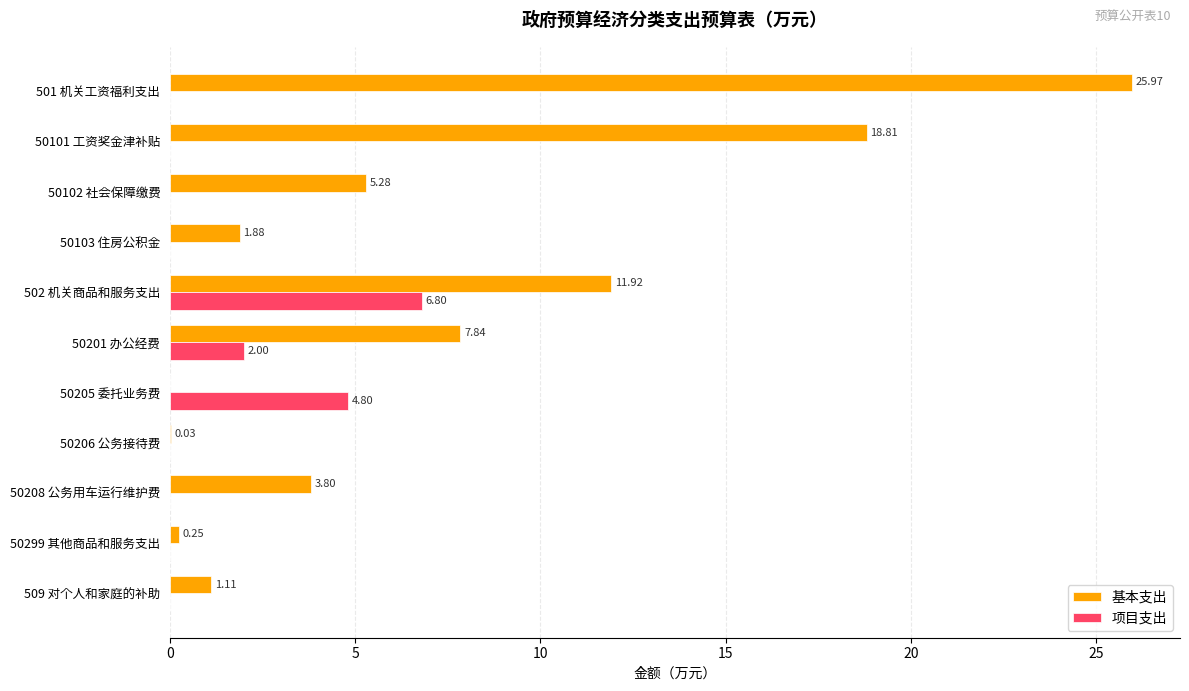

What is the sum of the 基本支出 values at 50208 公务用车运行维护费 and 50201 办公经费?

11.6